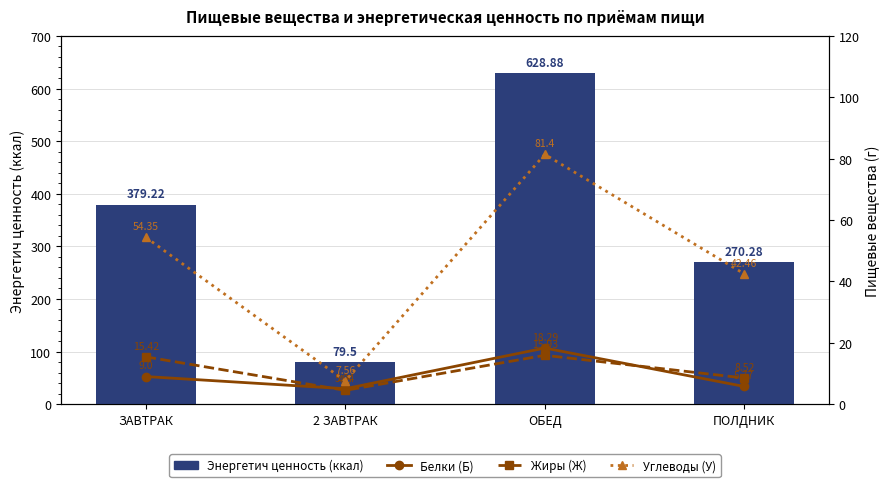

How many values in the Белки (Б) series exceed 9?

1